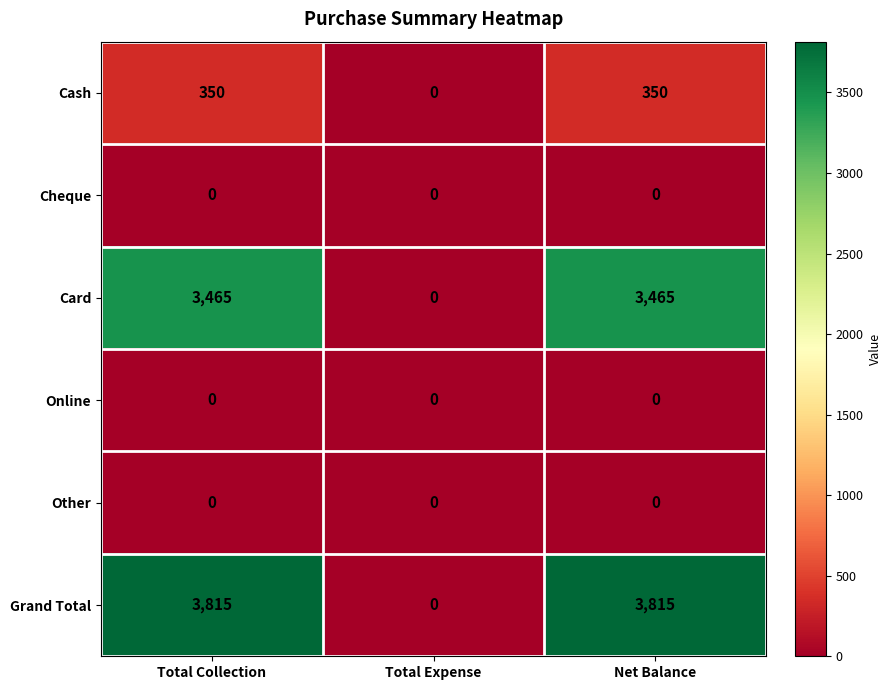

What is the maximum value for Grand Total?

3815